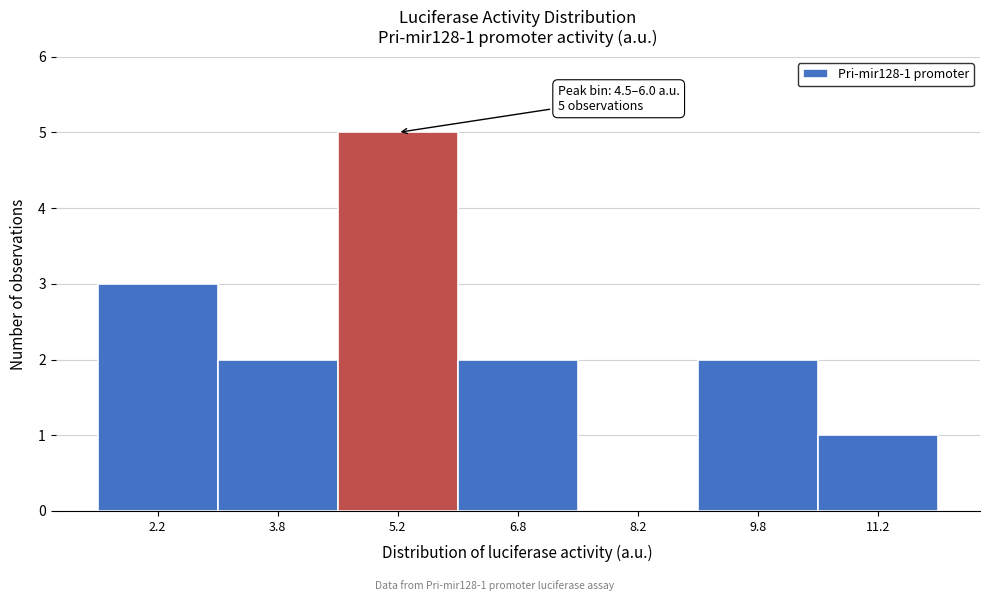

Which range on the x-axis has the tallest bar?

4.5 to 6.0